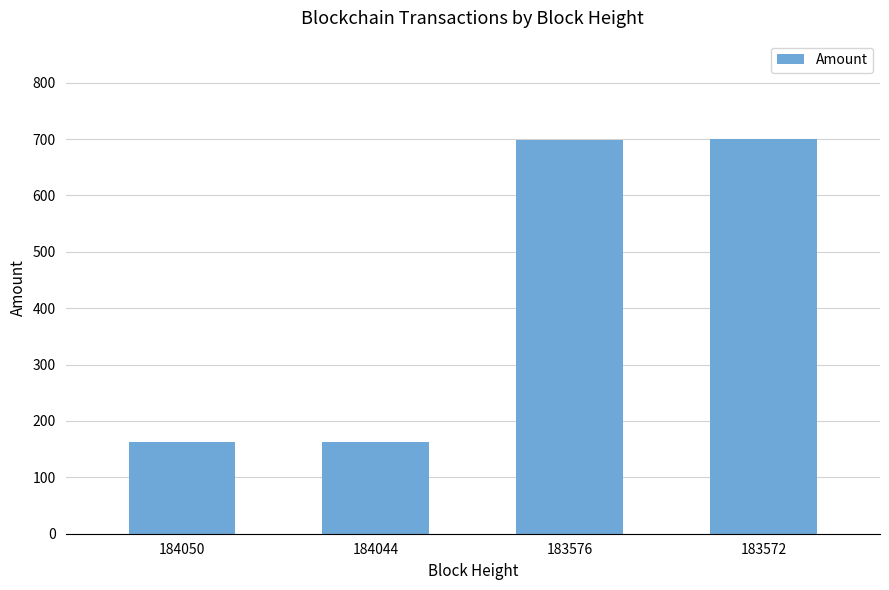

What is the average value?

430.4